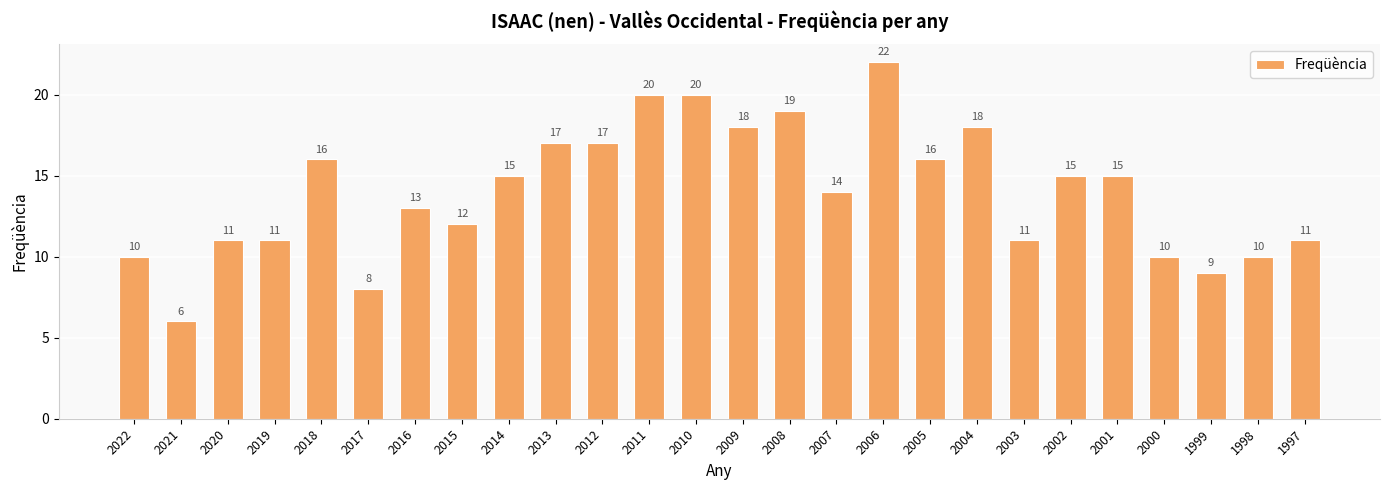

Read the value at 2018, to the nearest 5.

15